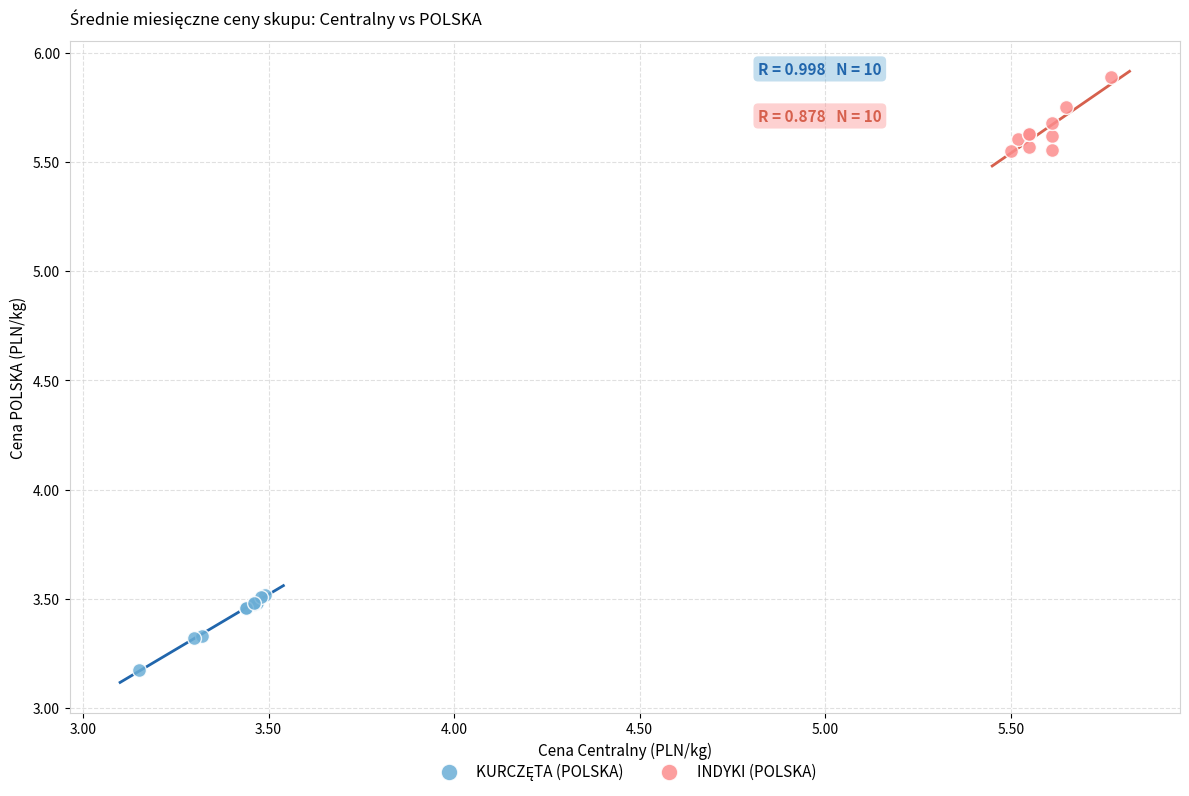

Which series contains the highest Y value?

INDYKI (POLSKA)